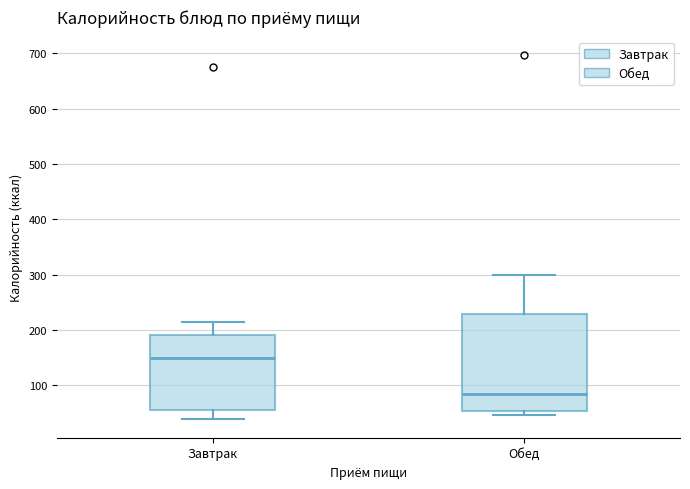

Where is the lower edge of the box for Обед on the y-axis? The values are not printed on the chart, so give them approximately, as read against the axis.

50